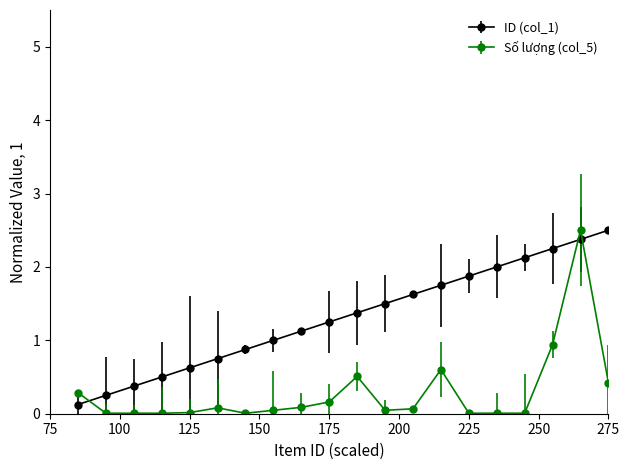

What is the difference between the second highest and minimum values in the Số lượng (col_5) series?

0.9